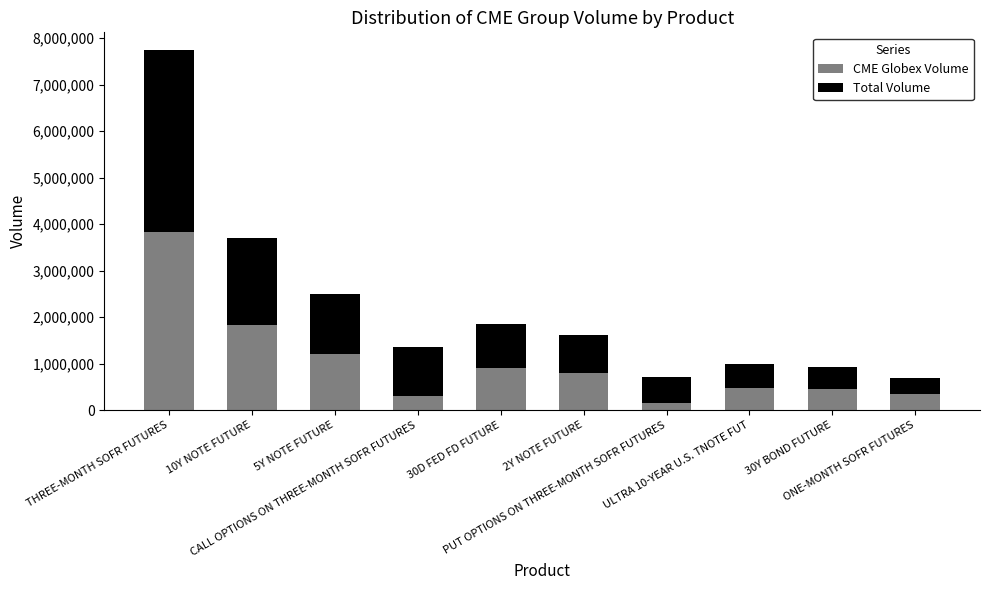

Does the chart contain any negative values?

No